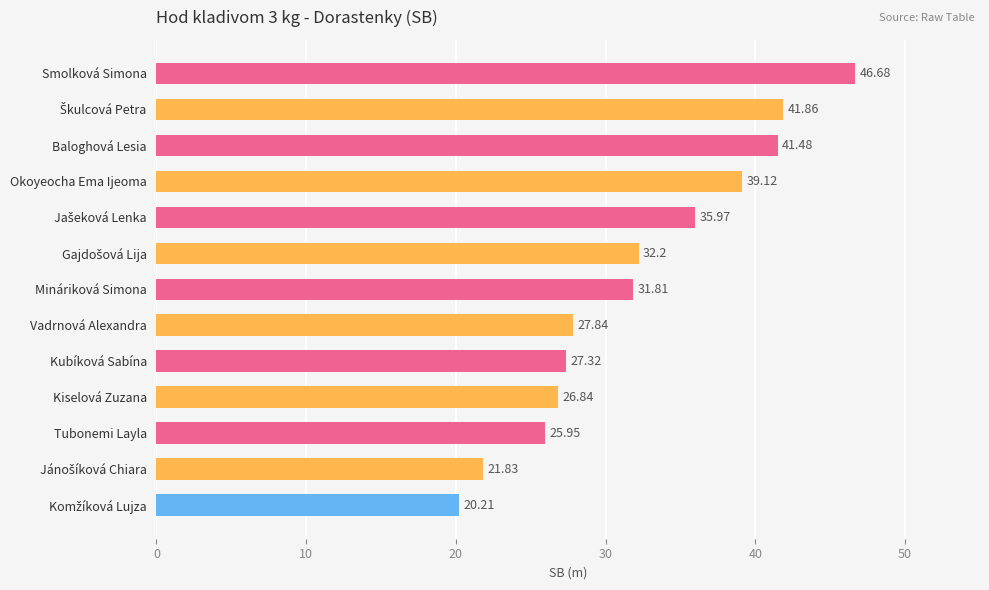

What is the change in value from Okoyeocha Ema Ijeoma to Tubonemi Layla?

-13.2